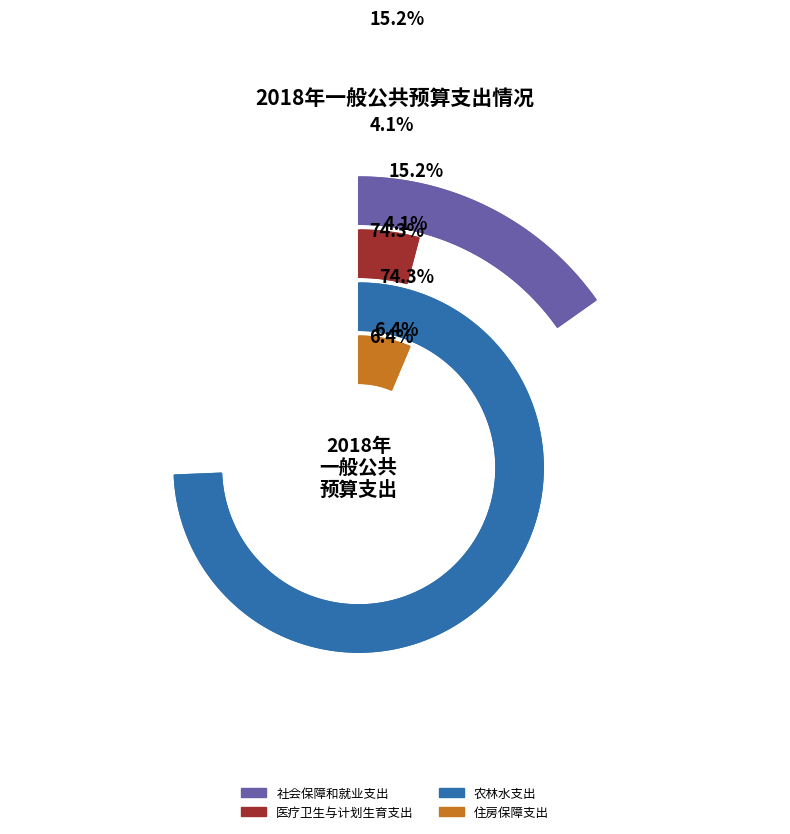

Combined, what portion of the pie is 医疗卫生与计划生育支出 and 住房保障支出?

10.4%